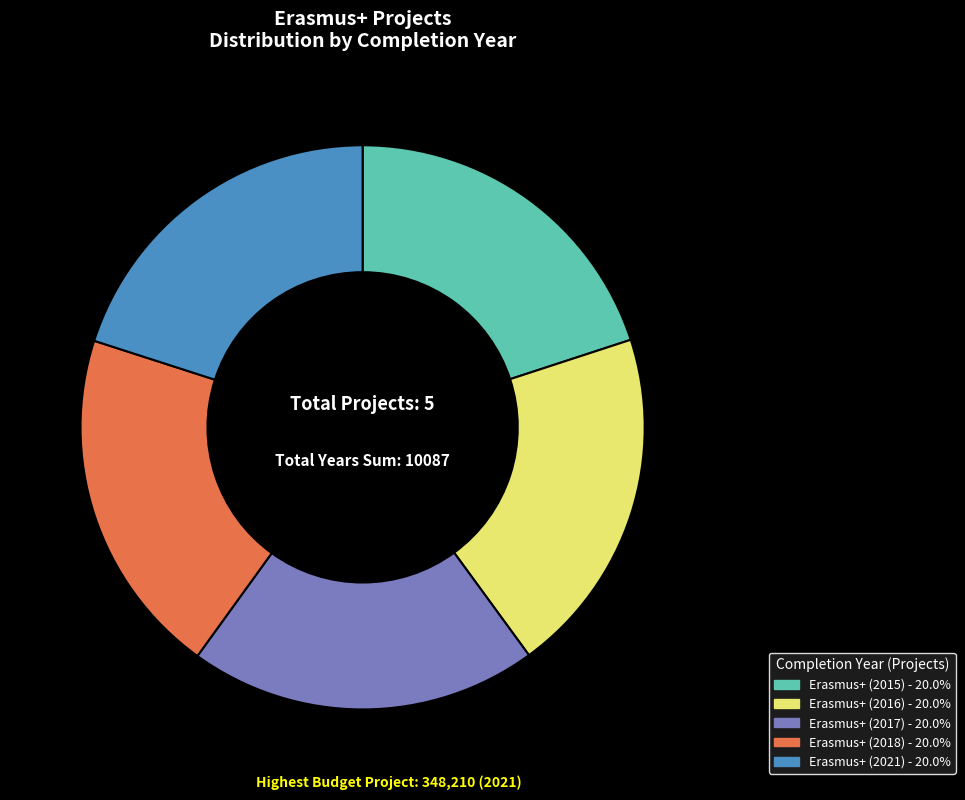

Combined, do Erasmus+ (2016) and Erasmus+ (2021) account for over 50%?

No